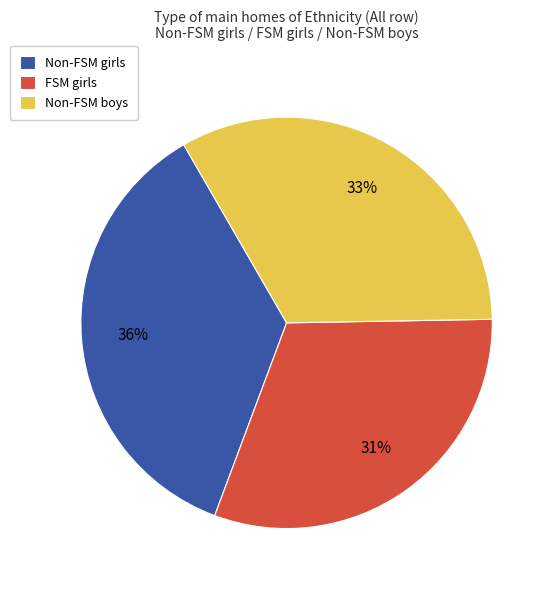

Rank the categories by value from highest to lowest.

Non-FSM girls, Non-FSM boys, FSM girls